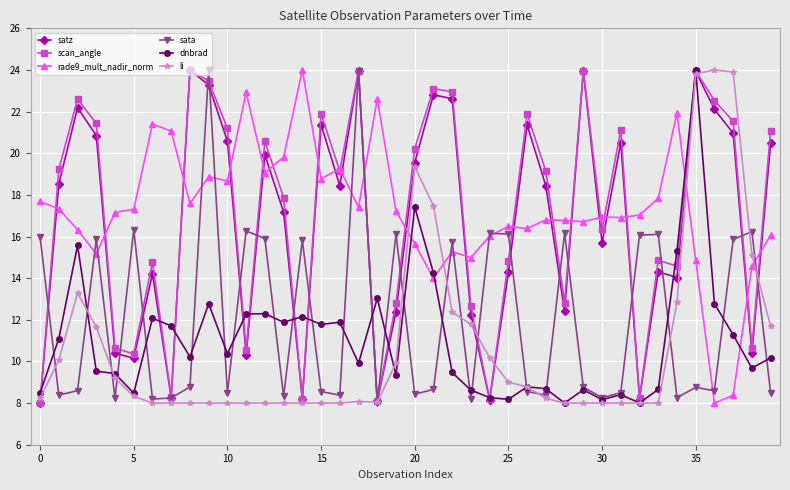

Is this an area chart (filled region under the line)?

No